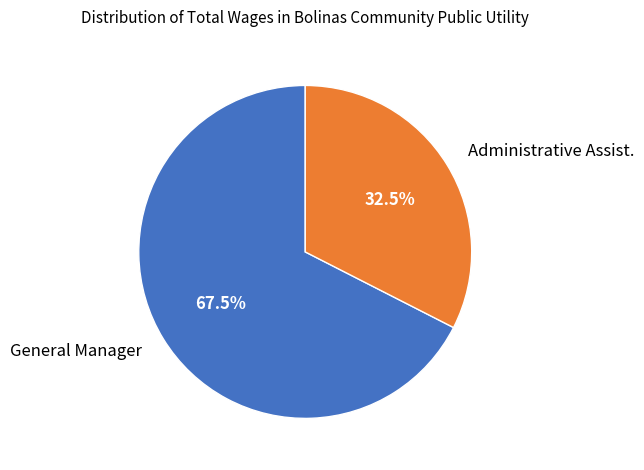

Combined, do Administrative Assist. and General Manager account for over 50%?

Yes